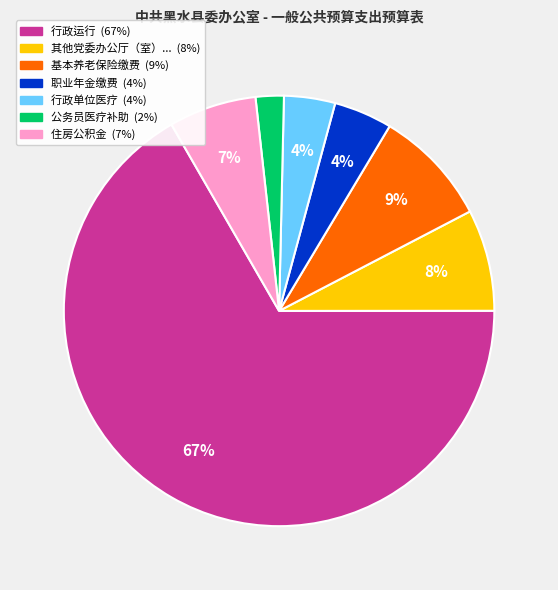

Is there a majority slice in this chart?

Yes